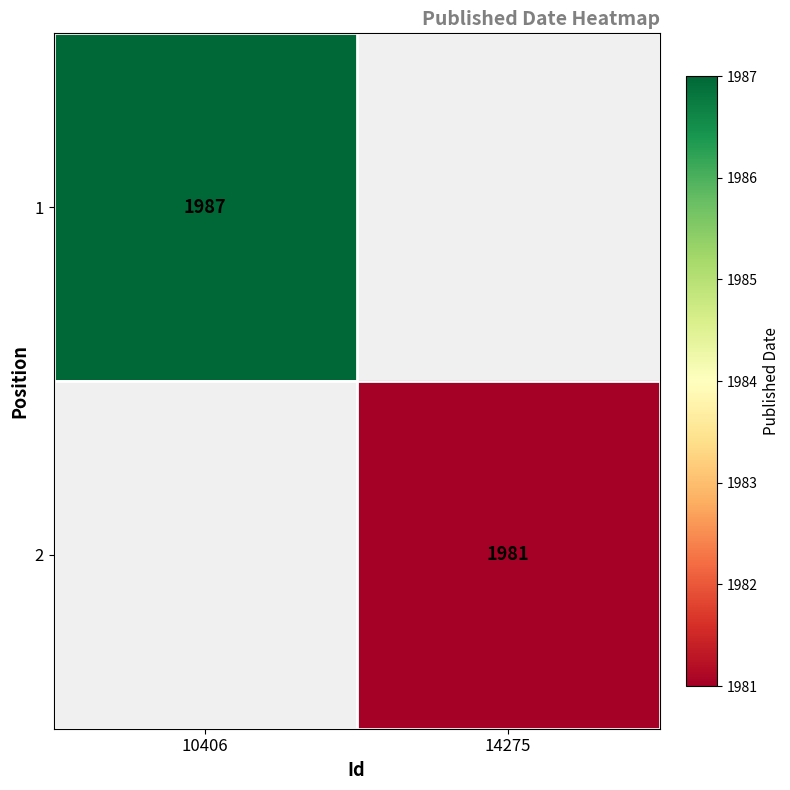

The value of 1 at 10406 is 1987. True or false?

True